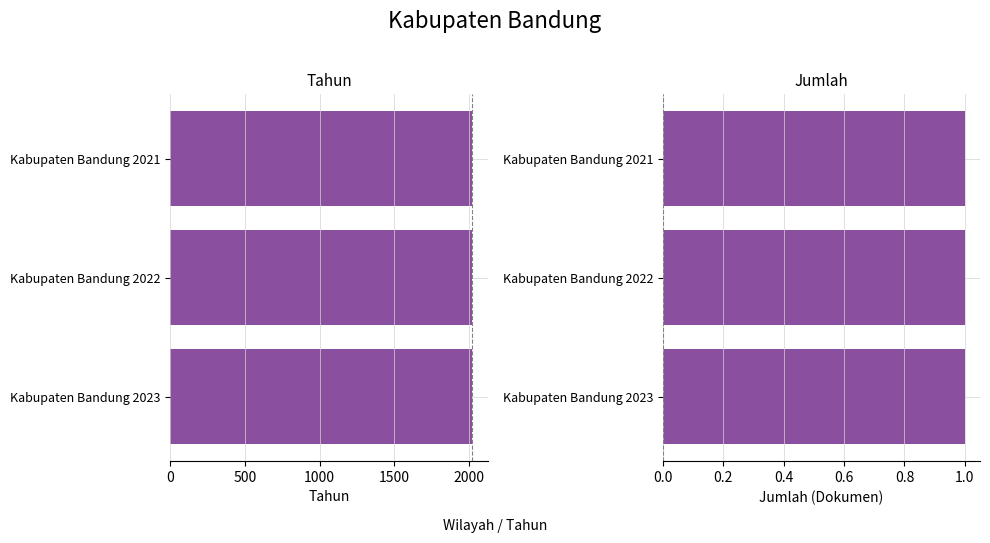

List the series in order of their peak value, lowest first.

Jumlah, Tahun